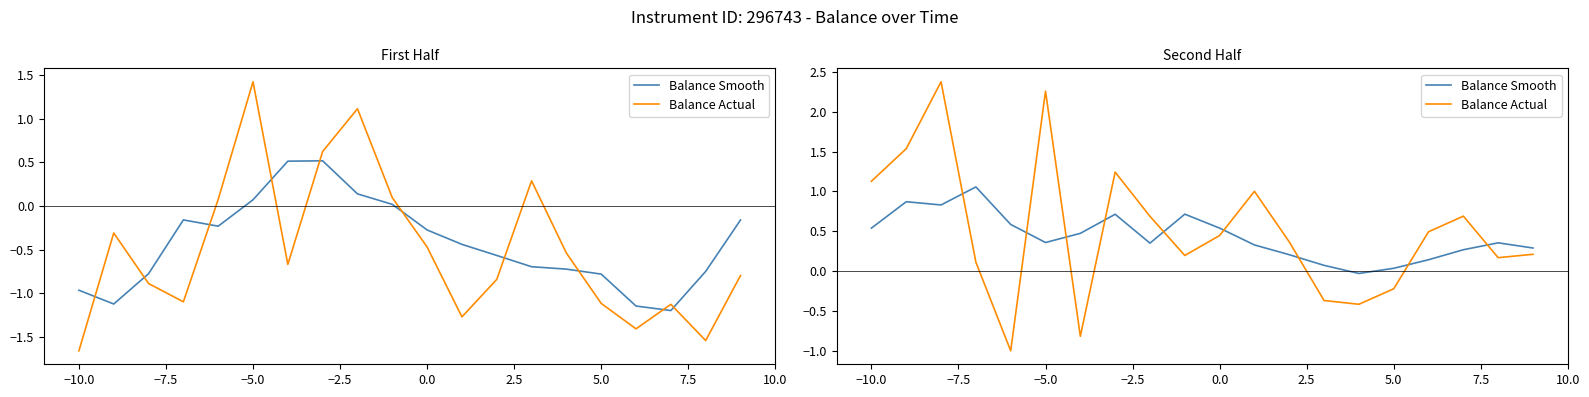

How many values in Balance Smooth are below zero?

1